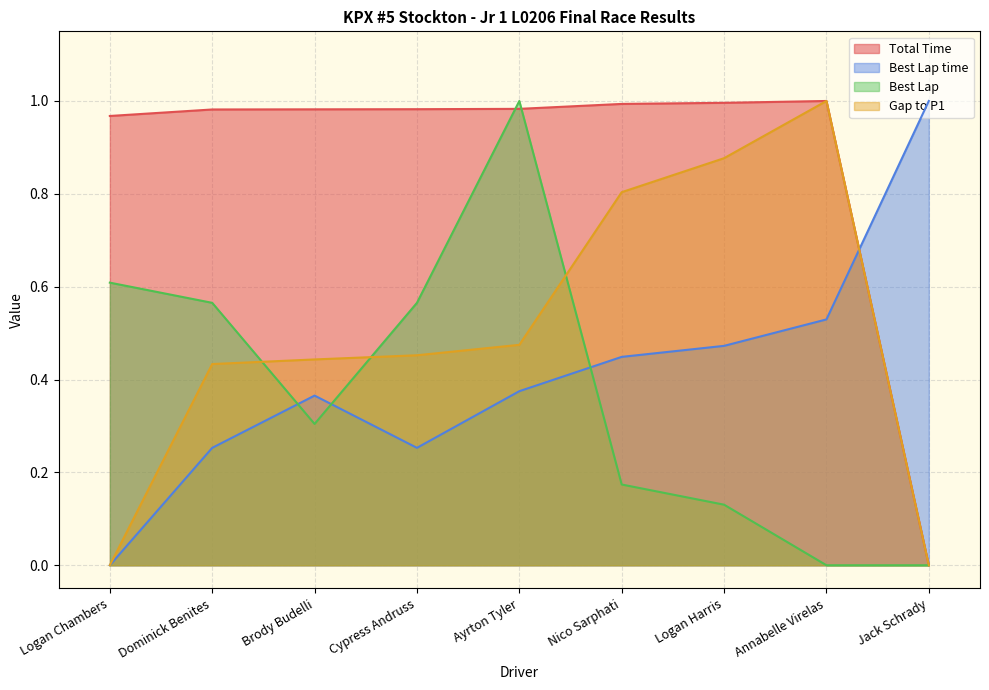

Reading left to right, what are all the values shown in this chart?

Total Time: Logan Chambers=1.0	Dominick Benites=1.0	Brody Budelli=1.0	Cypress Andruss=1.0	Ayrton Tyler=1.0	Nico Sarphati=1.0	Logan Harris=1.0	Annabelle Virelas=1.0	Jack Schrady=0.0
Best Lap time: Logan Chambers=0.0	Dominick Benites=0.3	Brody Budelli=0.4	Cypress Andruss=0.3	Ayrton Tyler=0.4	Nico Sarphati=0.4	Logan Harris=0.5	Annabelle Virelas=0.5	Jack Schrady=1.0
Best Lap: Logan Chambers=0.6	Dominick Benites=0.6	Brody Budelli=0.3	Cypress Andruss=0.6	Ayrton Tyler=1.0	Nico Sarphati=0.2	Logan Harris=0.1	Annabelle Virelas=0.0	Jack Schrady=0.0
Gap to P1: Logan Chambers=0.0	Dominick Benites=0.4	Brody Budelli=0.4	Cypress Andruss=0.5	Ayrton Tyler=0.5	Nico Sarphati=0.8	Logan Harris=0.9	Annabelle Virelas=1.0	Jack Schrady=0.0